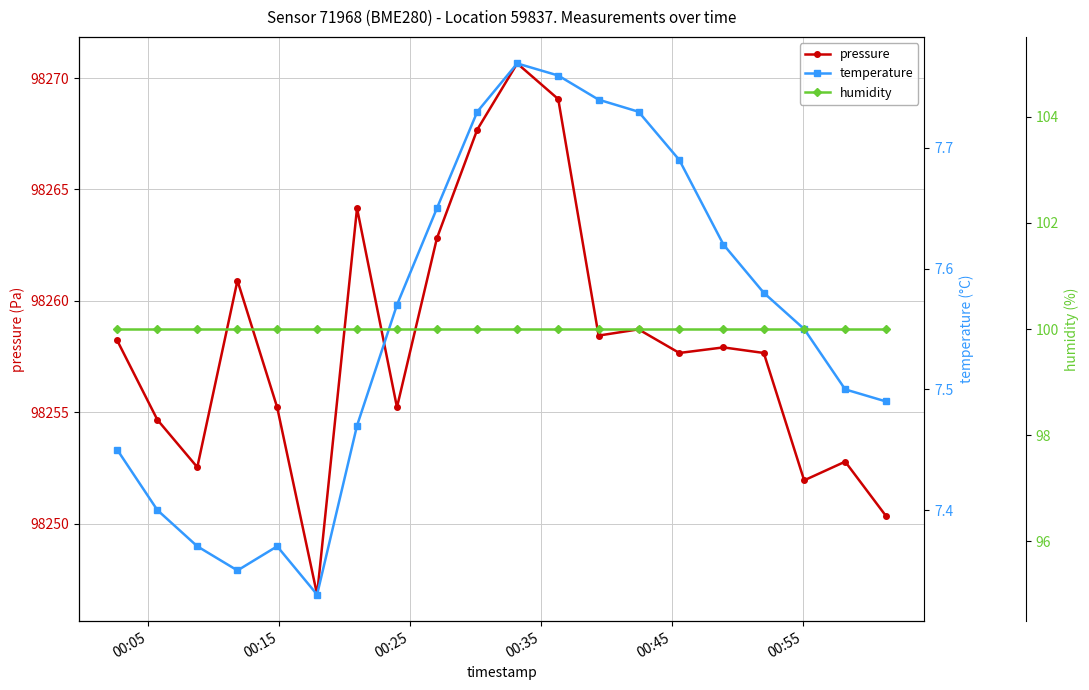

True or false: temperature and humidity cross at least once.

False